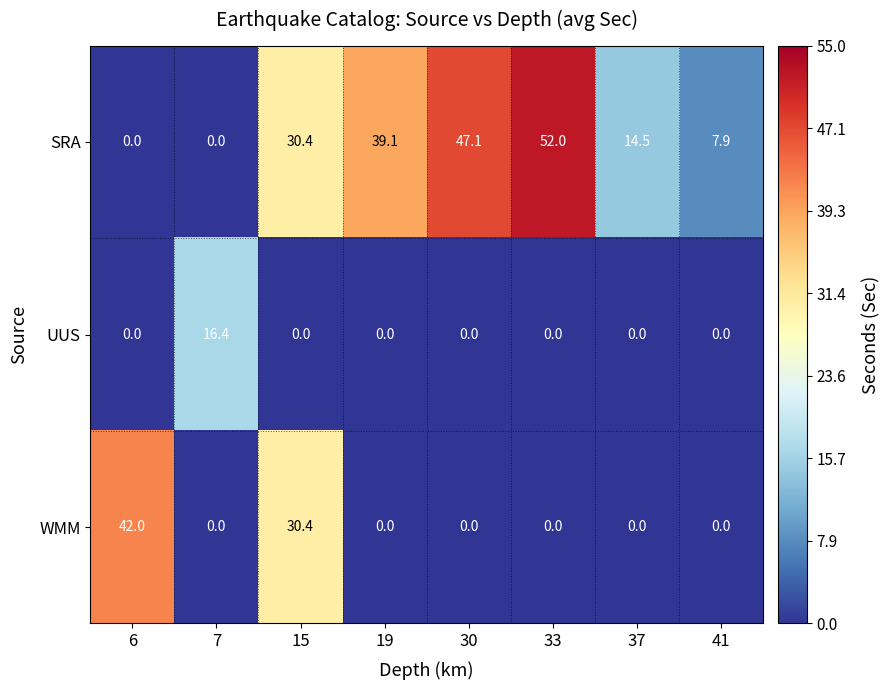

What is the total value across all series at 7?

16.4